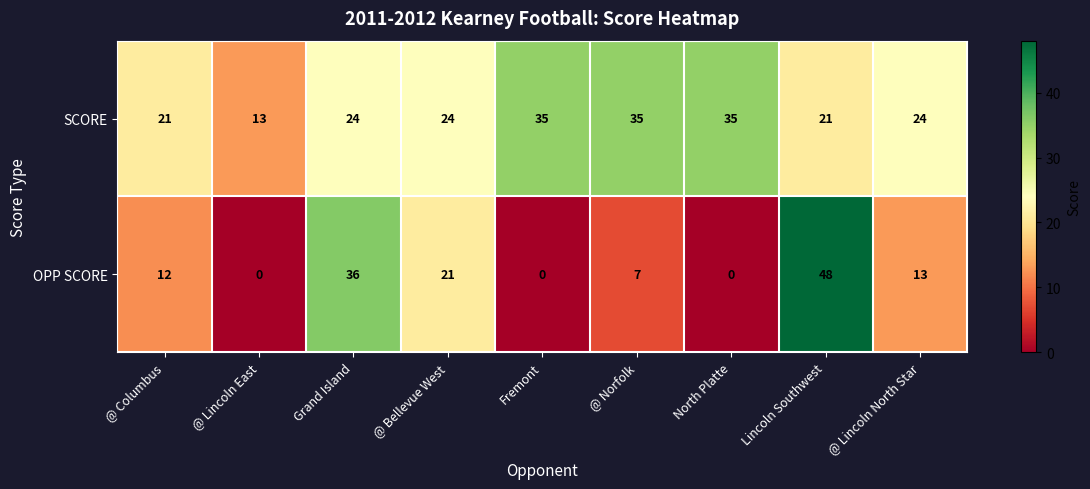

Rank the series by their maximum value, from lowest to highest.

SCORE, OPP SCORE